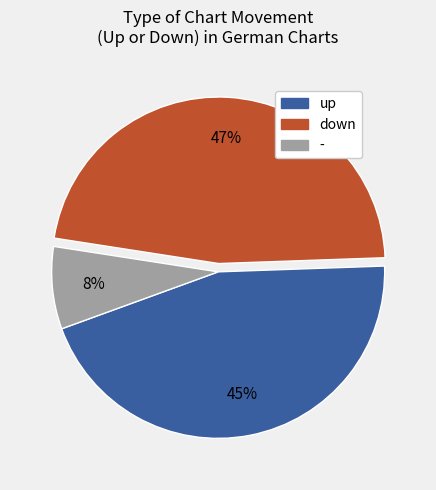

Which has a higher value, up or -?

up